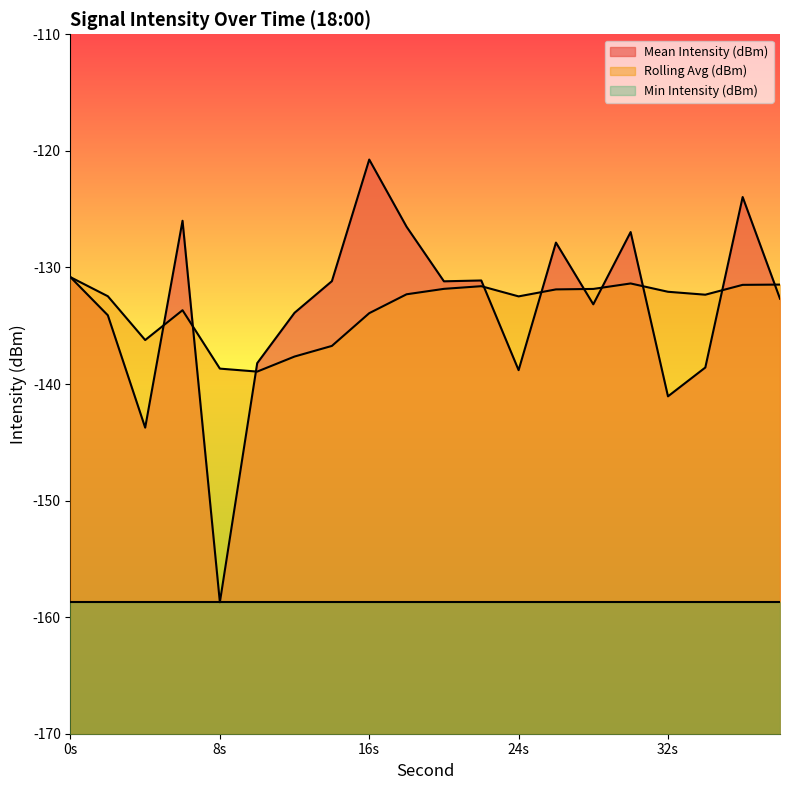

How many lines are shown in the chart?

3